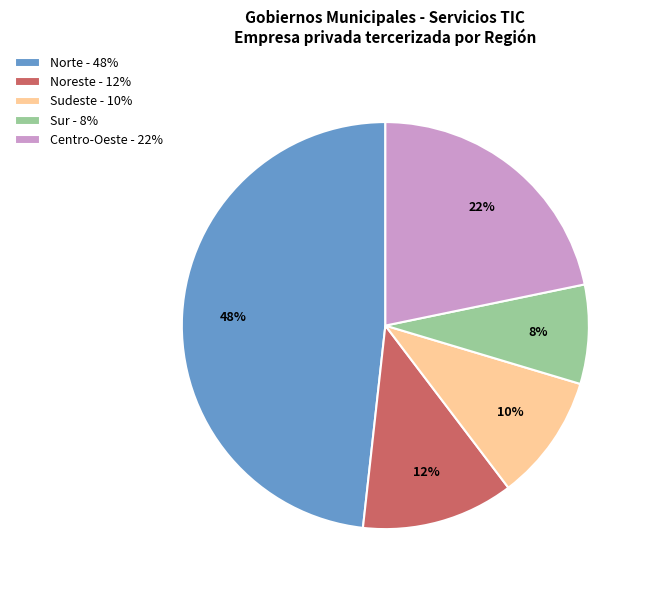

To the nearest percent, what is the difference between the largest and smallest slice percentages?

40%